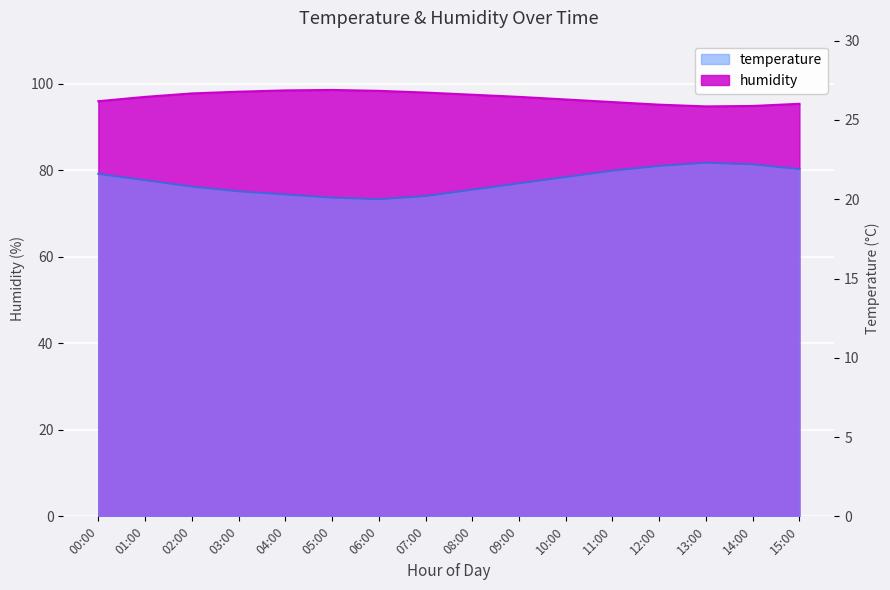

List the labels in order of humidity value, largest first.

05:00, 04:00, 06:00, 03:00, 07:00, 02:00, 08:00, 01:00, 09:00, 10:00, 00:00, 11:00, 15:00, 12:00, 14:00, 13:00